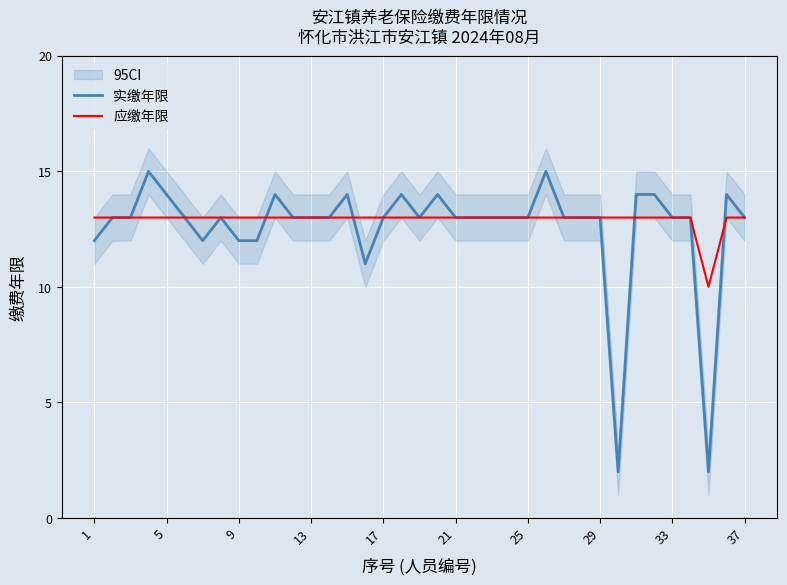

In 实缴年限, how many points are lower than both neighbors (excluding endpoints)?

5